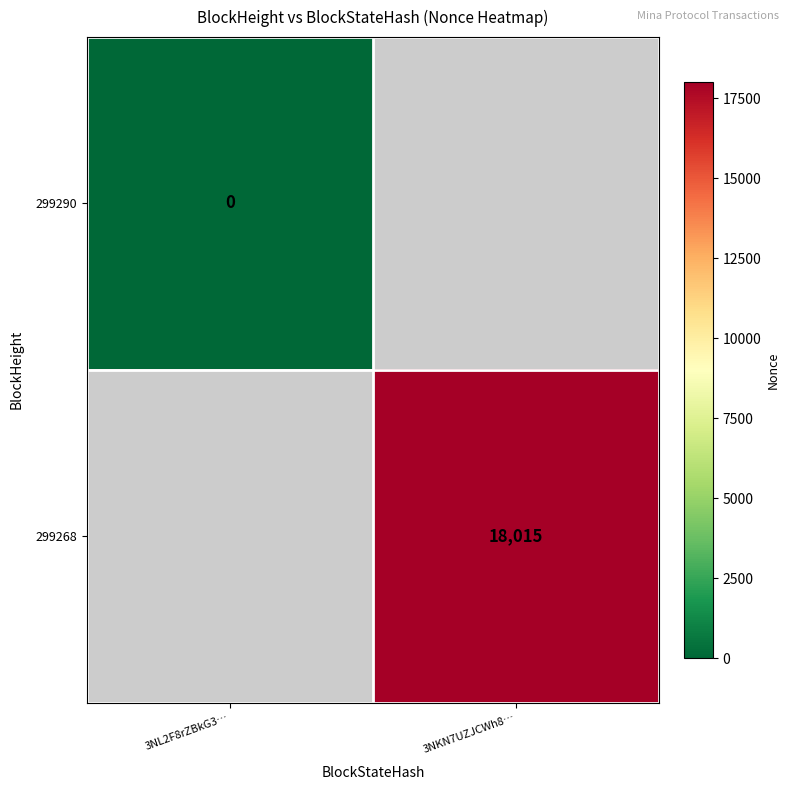

Which category has the highest value in the 299290 series?

3NL2F8rZBkG3…